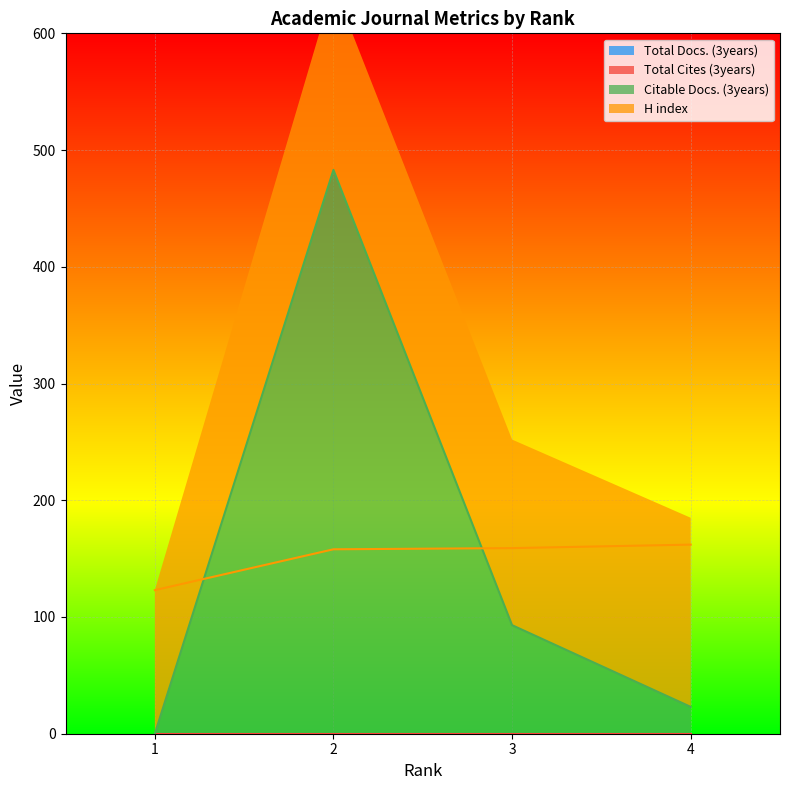

Reading left to right, extract all data points from this chart.

Citable Docs. (3years): 0	483	93	23
H index: 123	158	159	162